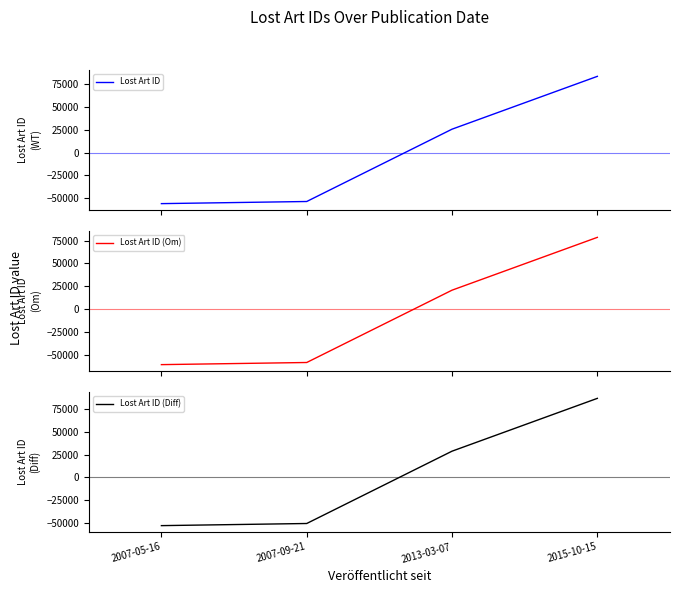

True or false: Lost Art ID and Lost Art ID (Om) cross at least once.

False